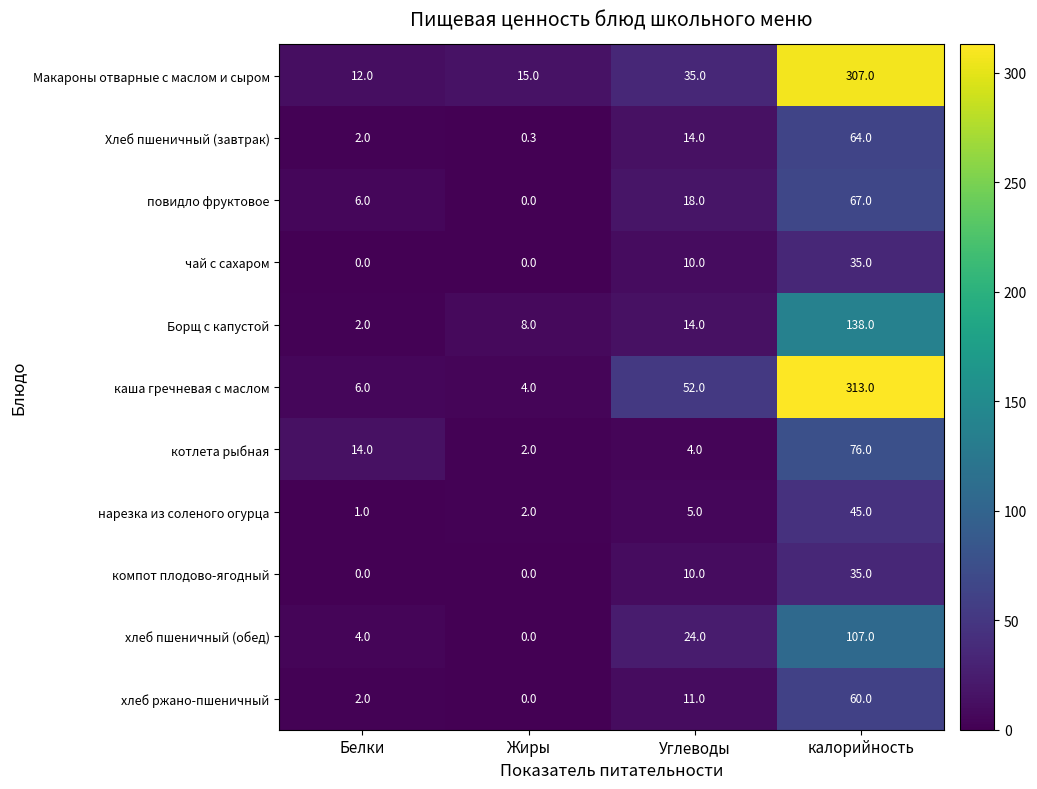

At which label does хлеб ржано-пшеничный reach its minimum?

Жиры